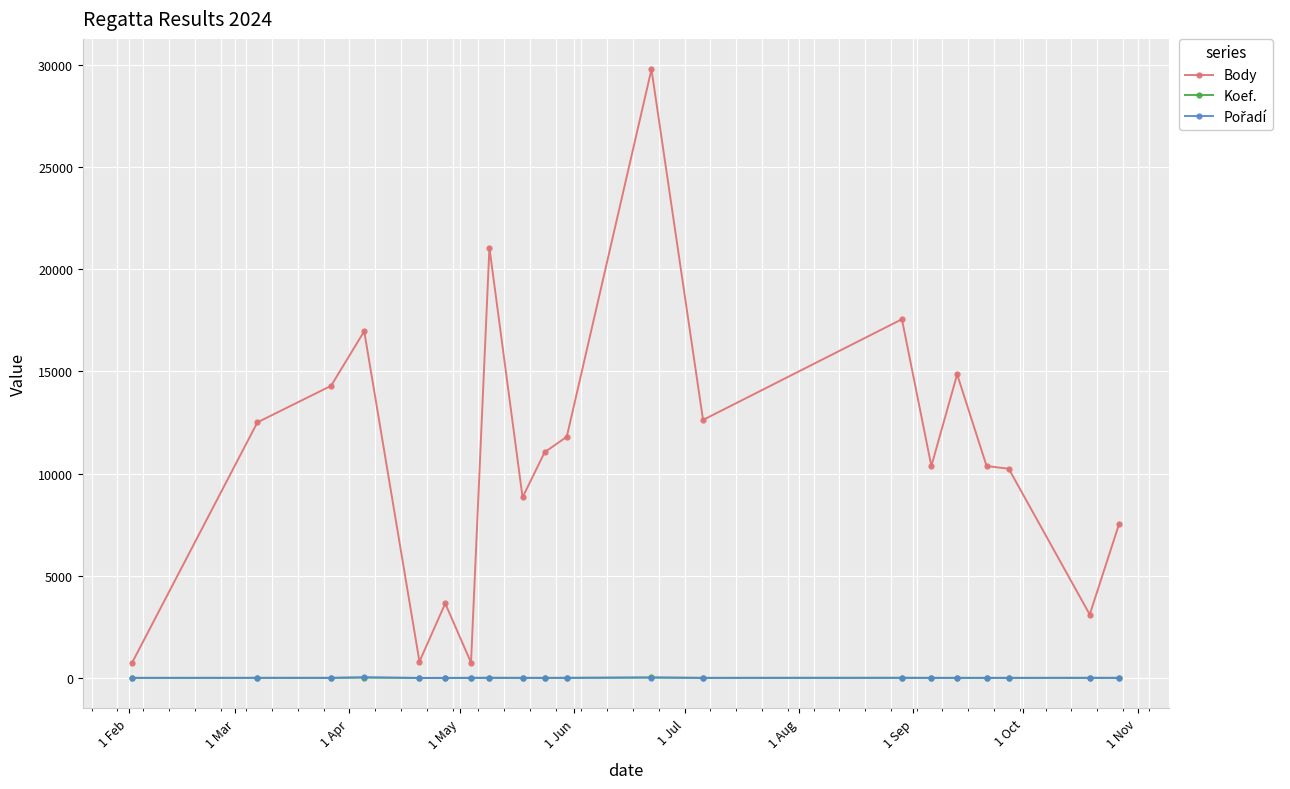

Which series has the largest range (max minus min)?

Body